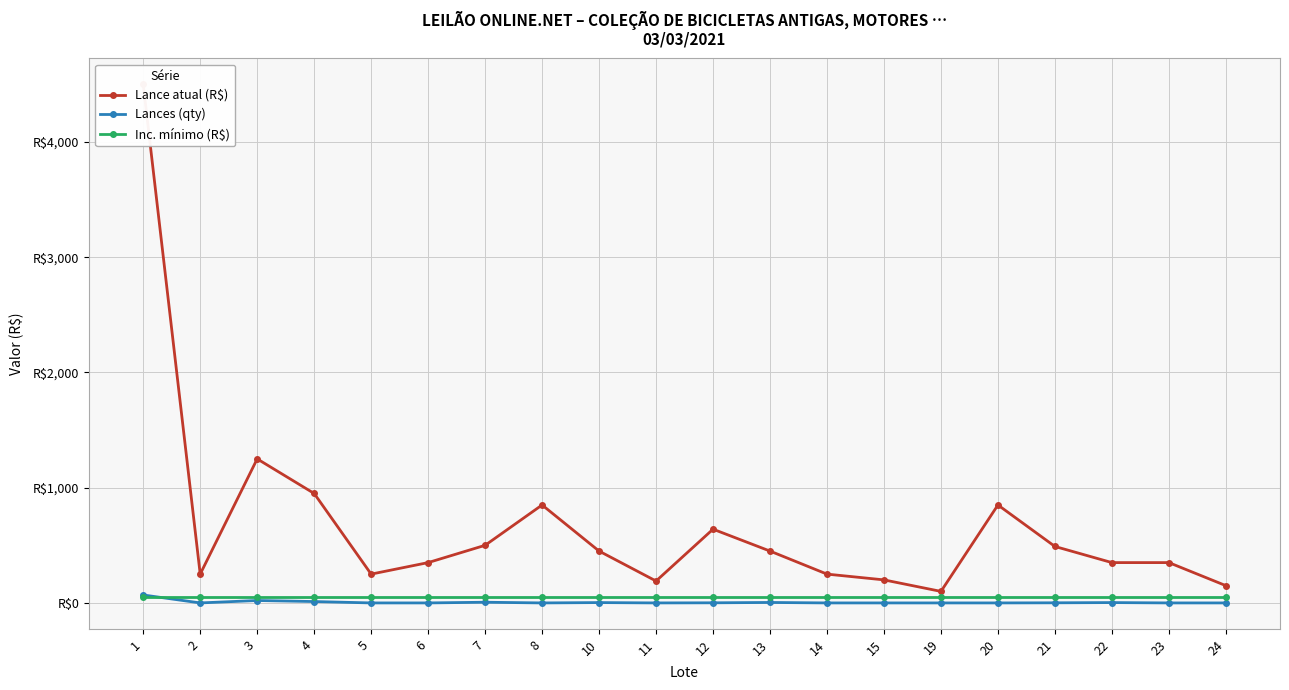

Reading left to right, what are all the values shown in this chart?

Lance atual (R$): 1=4500	2=250	3=1250	4=950	5=250	6=350	7=500	8=850	10=450	11=190	12=640	13=450	14=250	15=200	19=100	20=850	21=490	22=350	23=350	24=150
Lances (qty): 1=69	2=0	3=21	4=12	5=0	6=0	7=6	8=0	10=3	11=0	12=1	13=4	14=0	15=0	19=0	20=0	21=1	22=3	23=0	24=0
Inc. mínimo (R$): 1=50	2=50	3=50	4=50	5=50	6=50	7=50	8=50	10=50	11=50	12=50	13=50	14=50	15=50	19=50	20=50	21=50	22=50	23=50	24=50